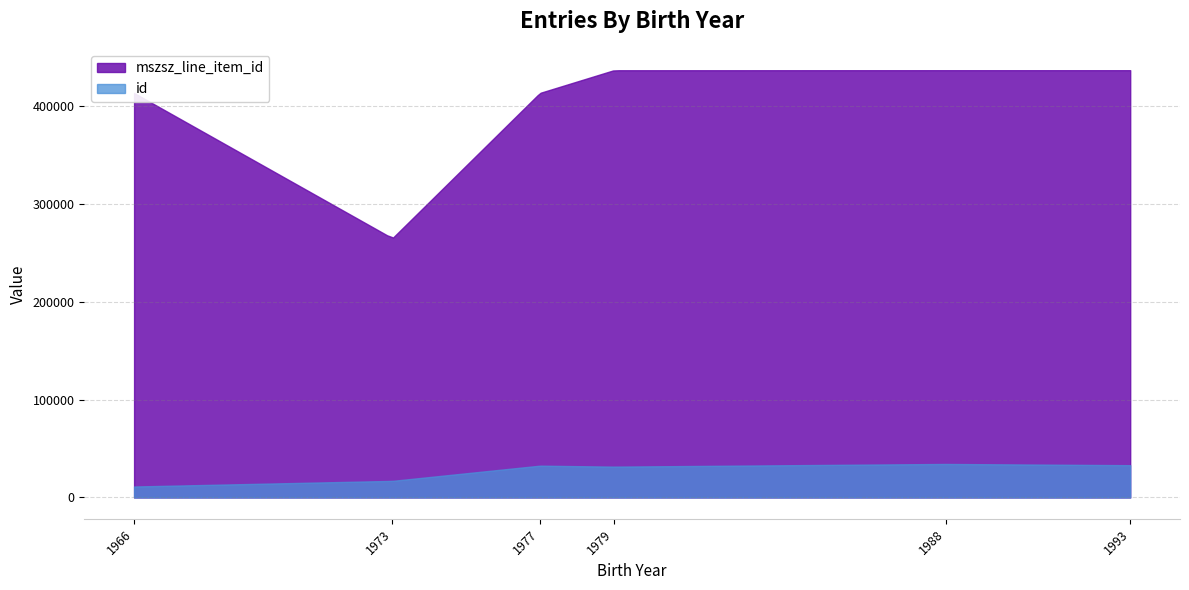

Count the number of categories in the chart.

200